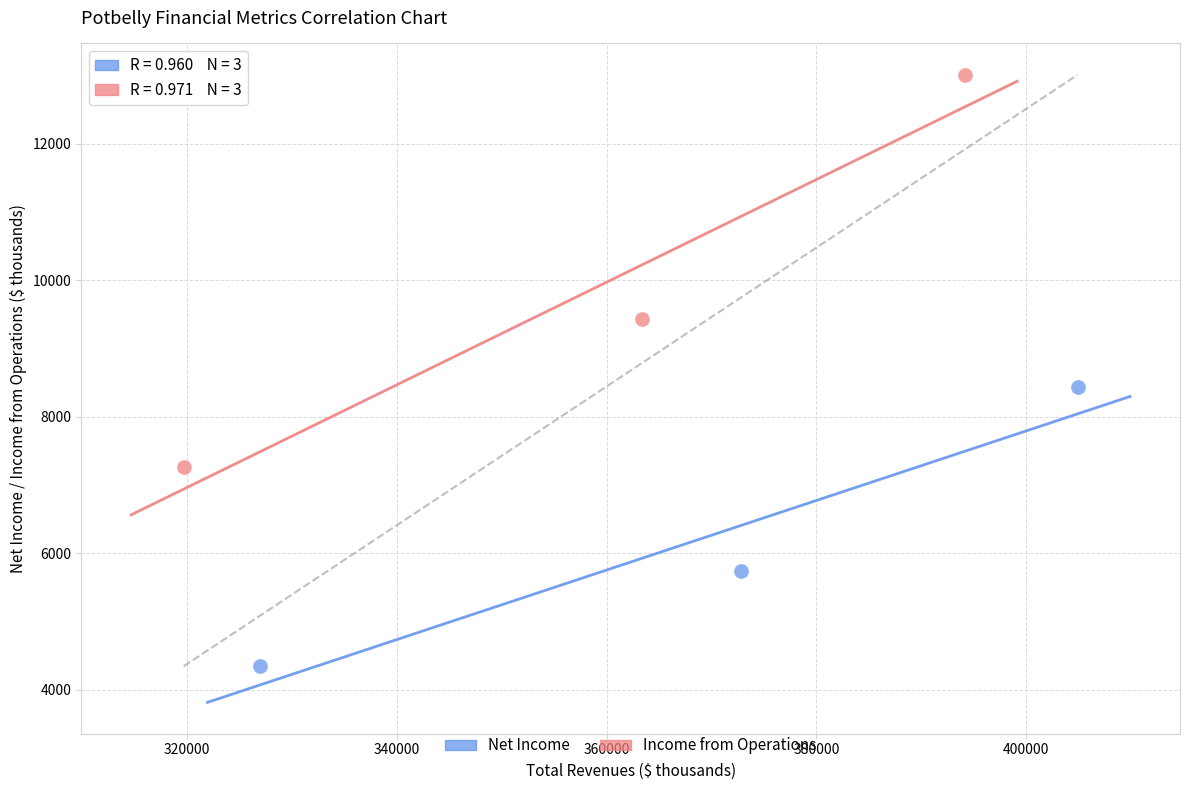

Which series has the largest Y range (max minus min)?

Income from Operations